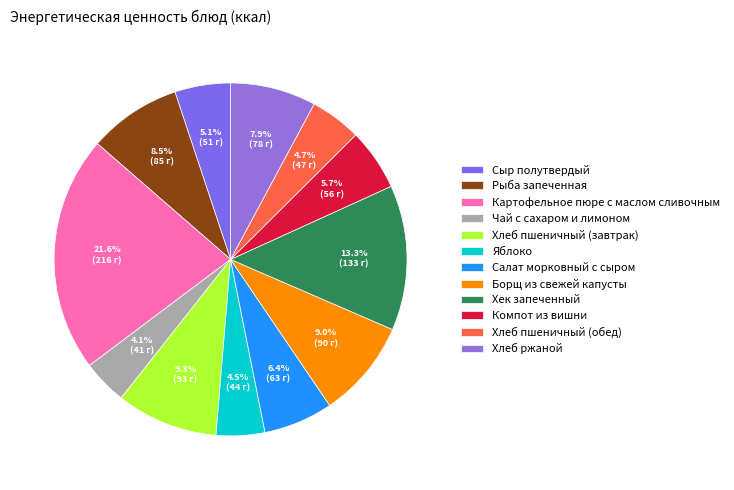

Count the number of slices in the pie.

12